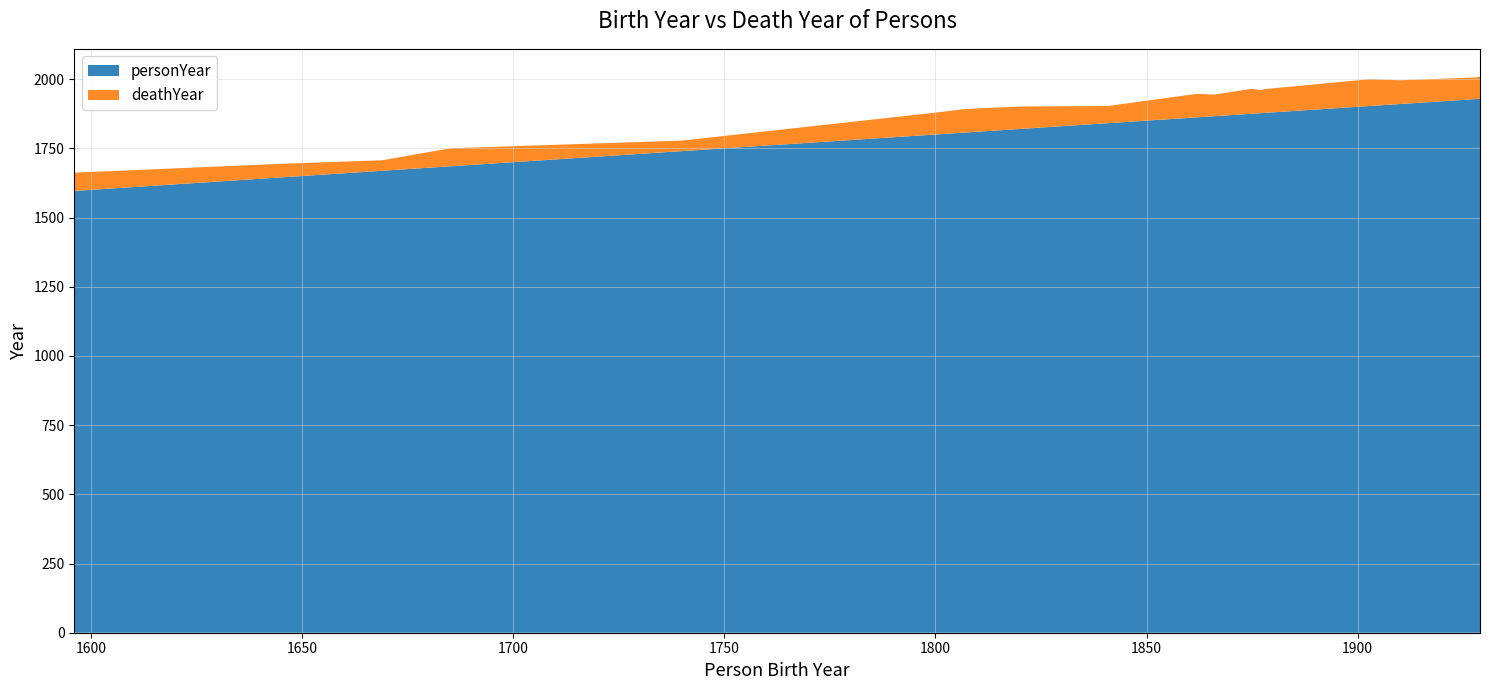

What is the difference between the maximum and minimum values in the personYear series?

333